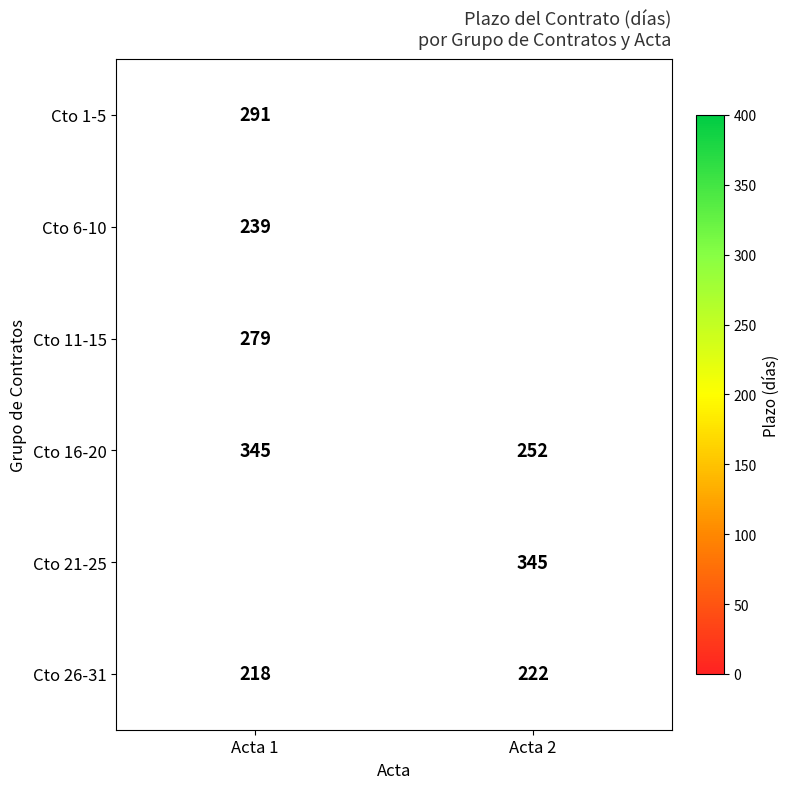

The value of Cto 26-31 at Acta 1 is 291.3. True or false?

False